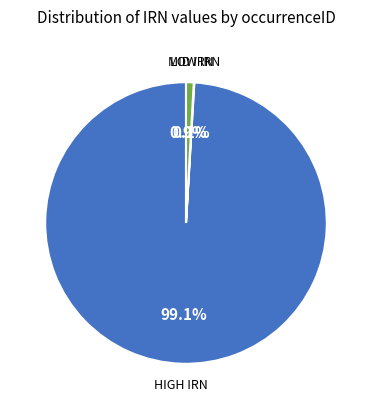

Does any single category account for the majority?

Yes